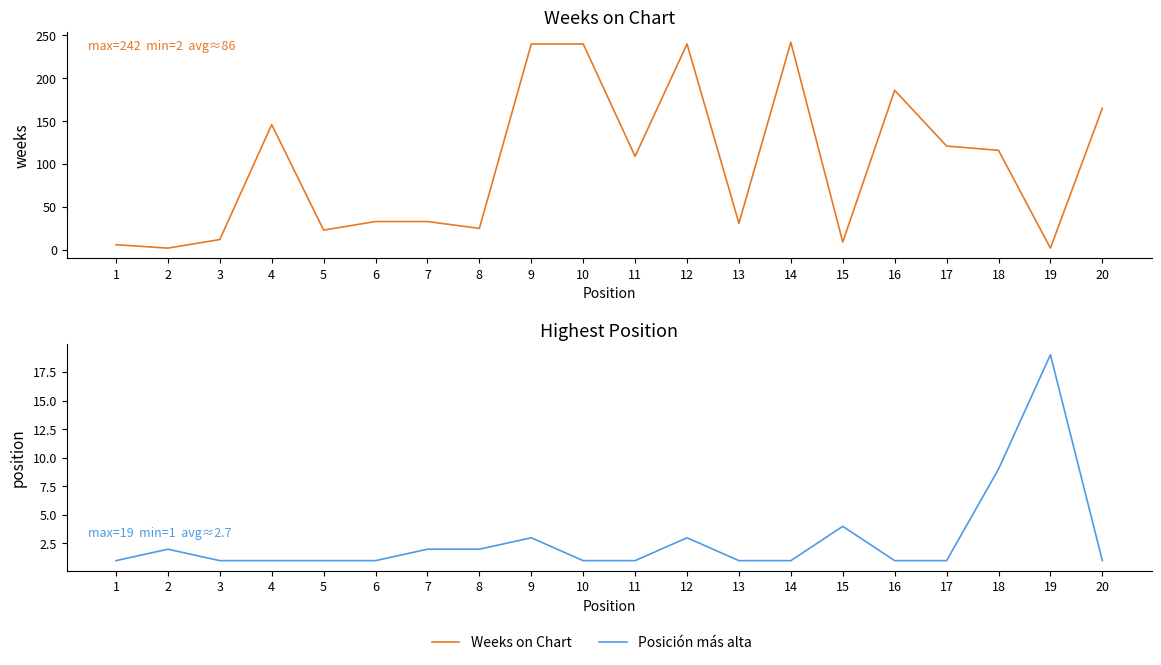

Reading right to left, transcribe all the data shown in this chart.

Weeks on Chart: 165	2	116	121	186	9	242	31	240	109	240	240	25	33	33	23	146	12	2	6
Posición más alta: 1	19	9	1	1	4	1	1	3	1	1	3	2	2	1	1	1	1	2	1